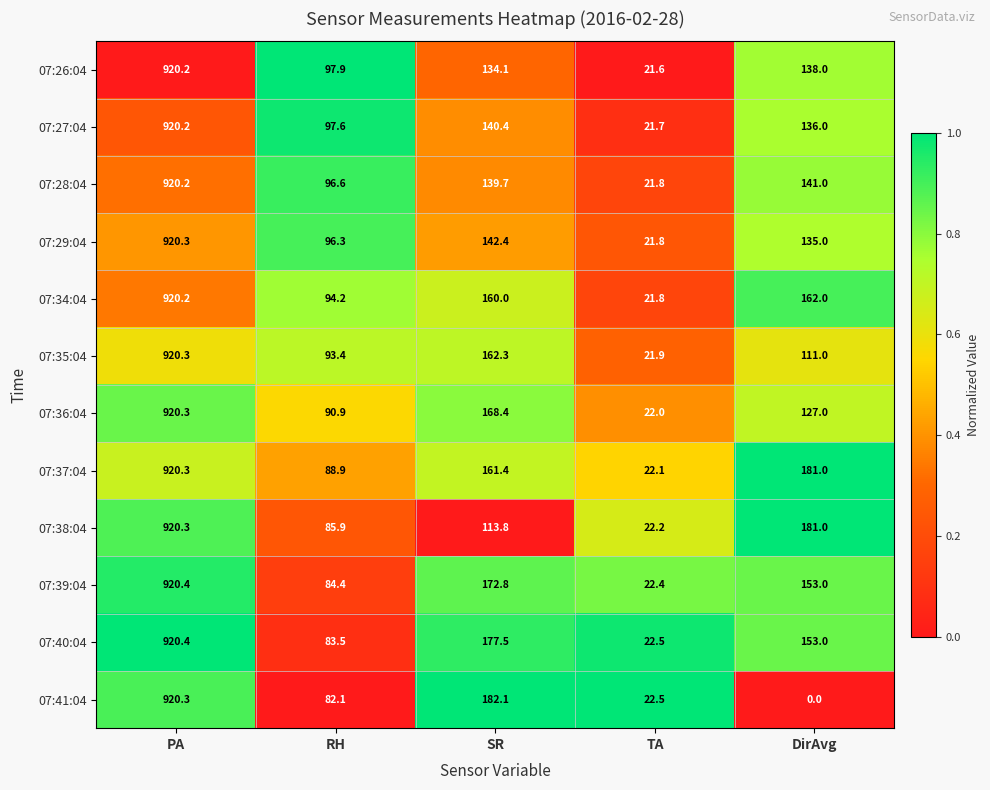

At which category does the chart reach its minimum across all series?

DirAvg